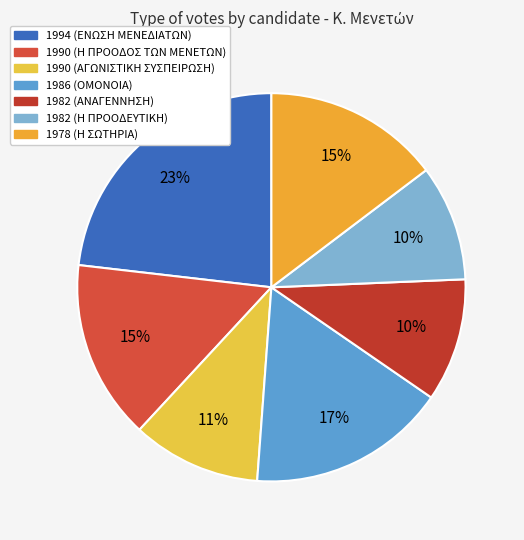

To the nearest percent, what is the combined percentage of 1978 (Η ΣΩΤΗΡΙΑ) and 1982 (ΑΝΑΓΕΝΝΗΣΗ)?

25%